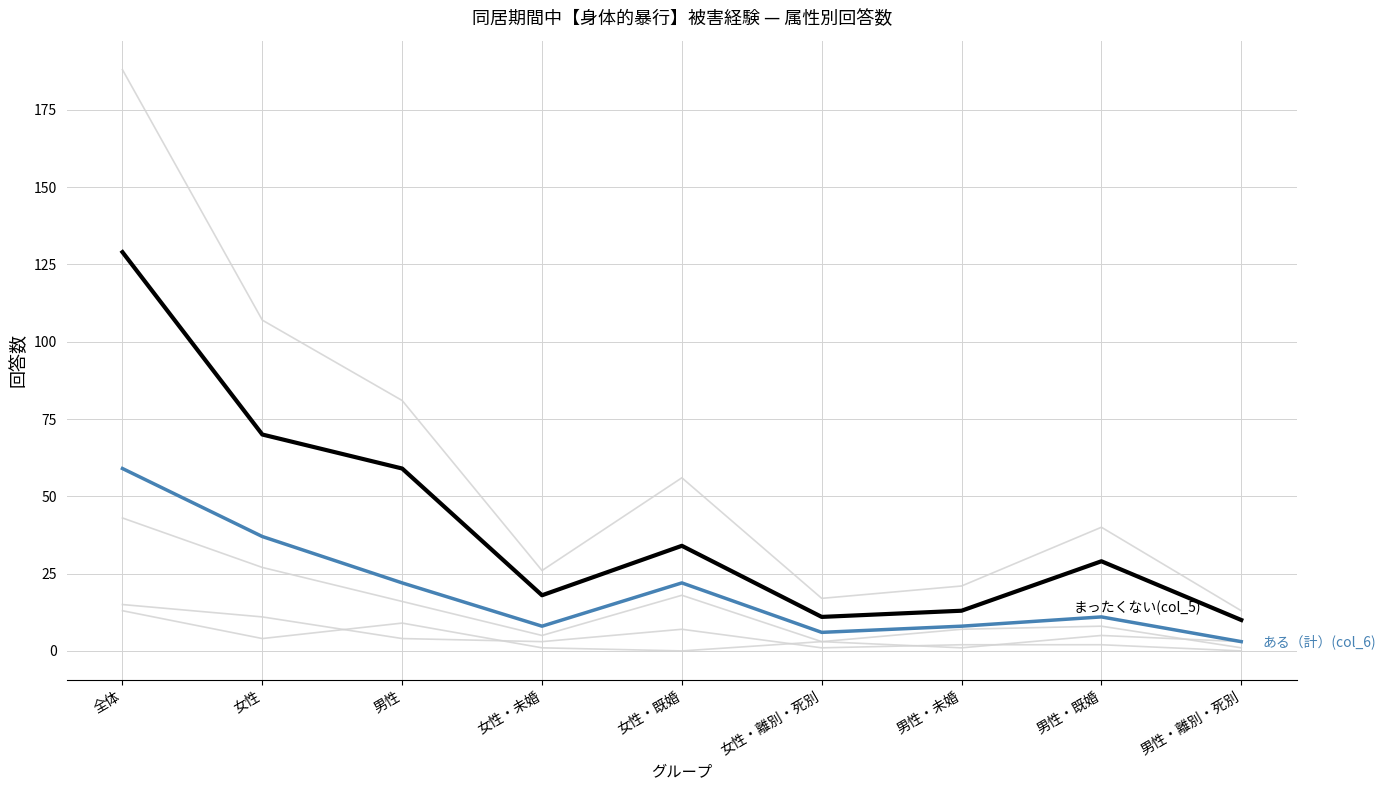

Reading right to left, transcribe all the data shown in this chart.

該当者(col_4): 男性・離別・死別=13	男性・既婚=40	男性・未婚=21	女性・離別・死別=17	女性・既婚=56	女性・未婚=26	男性=81	女性=107	全体=188
20歳代にあった(col_8): 男性・離別・死別=1	男性・既婚=8	男性・未婚=7	女性・離別・死別=3	女性・既婚=18	女性・未婚=5	男性=16	女性=27	全体=43
10歳代にあった(col_7): 男性・離別・死別=0	男性・既婚=2	男性・未婚=2	女性・離別・死別=1	女性・既婚=7	女性・未婚=3	男性=4	女性=11	全体=15
30歳代以上にあった(col_9): 男性・離別・死別=3	男性・既婚=5	男性・未婚=1	女性・離別・死別=3	女性・既婚=0	女性・未婚=1	男性=9	女性=4	全体=13
まったくない(col_5): 男性・離別・死別=10	男性・既婚=29	男性・未婚=13	女性・離別・死別=11	女性・既婚=34	女性・未婚=18	男性=59	女性=70	全体=129
ある（計）(col_6): 男性・離別・死別=3	男性・既婚=11	男性・未婚=8	女性・離別・死別=6	女性・既婚=22	女性・未婚=8	男性=22	女性=37	全体=59